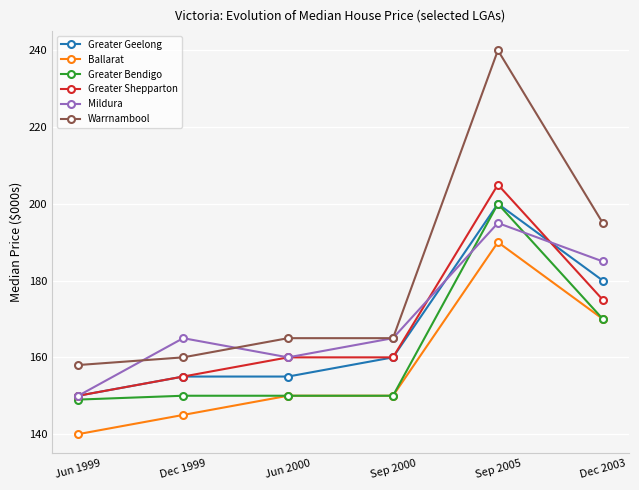

What is the value of the Greater Bendigo point at the 1st from the left?

149